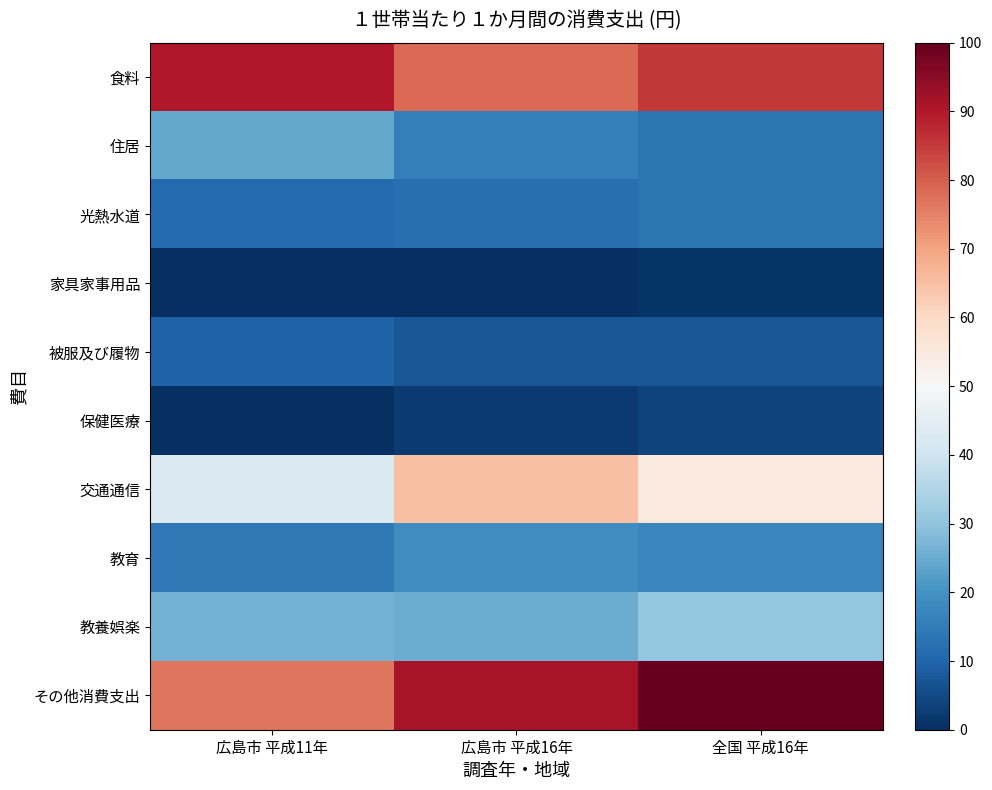

What is the difference between the highest and lowest values at 全国 平成16年?

99.2